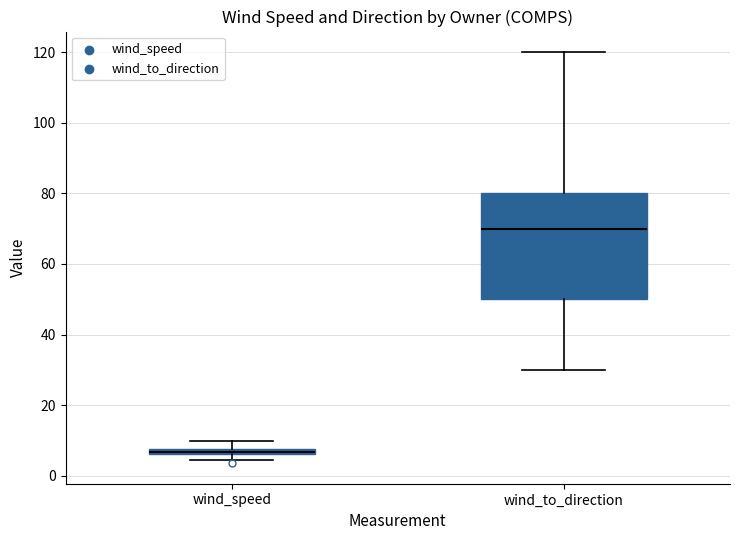

Which box is the tallest, from its lower edge to its upper edge?

wind_to_direction